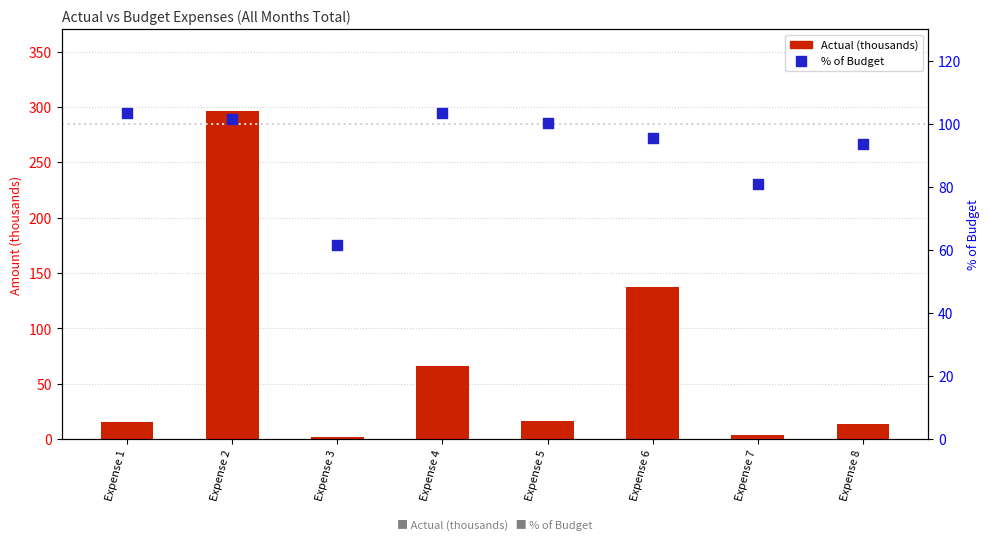

Which series has the largest total across all categories?

% of Budget